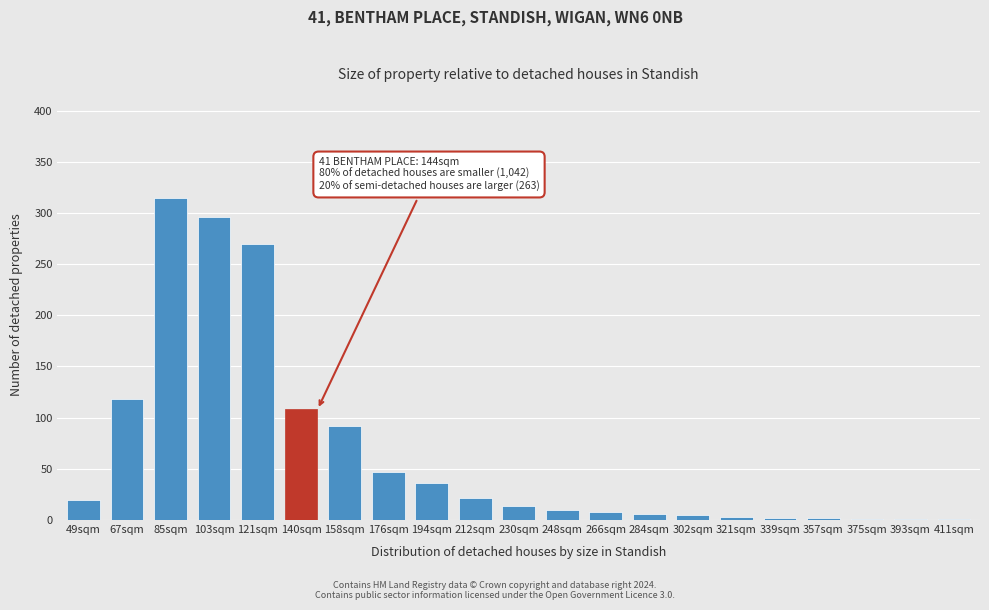

At which label is the value closest to 158?

67sqm